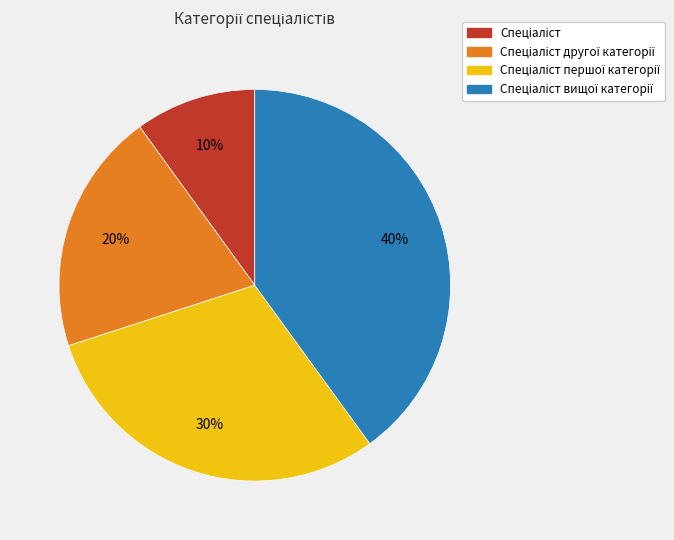

To the nearest percent, what is the difference between the largest and smallest slice percentages?

30%